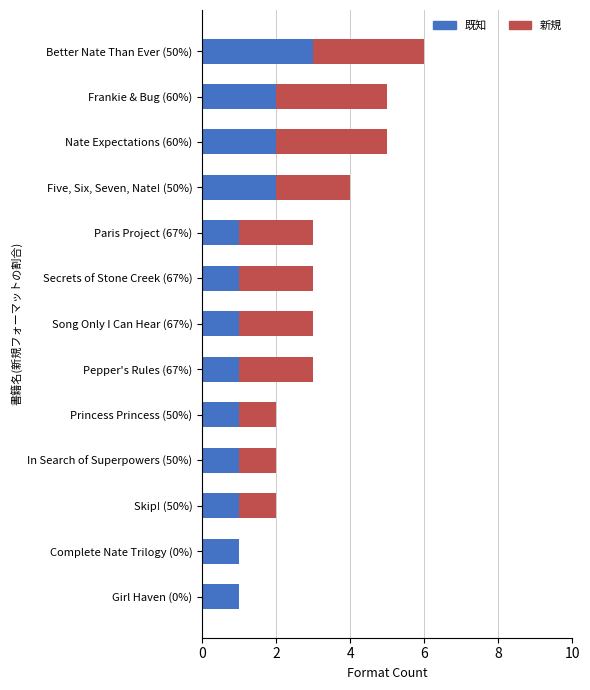

The 既知 series shows 1 at Secrets of Stone Creek (67%). True or false?

True